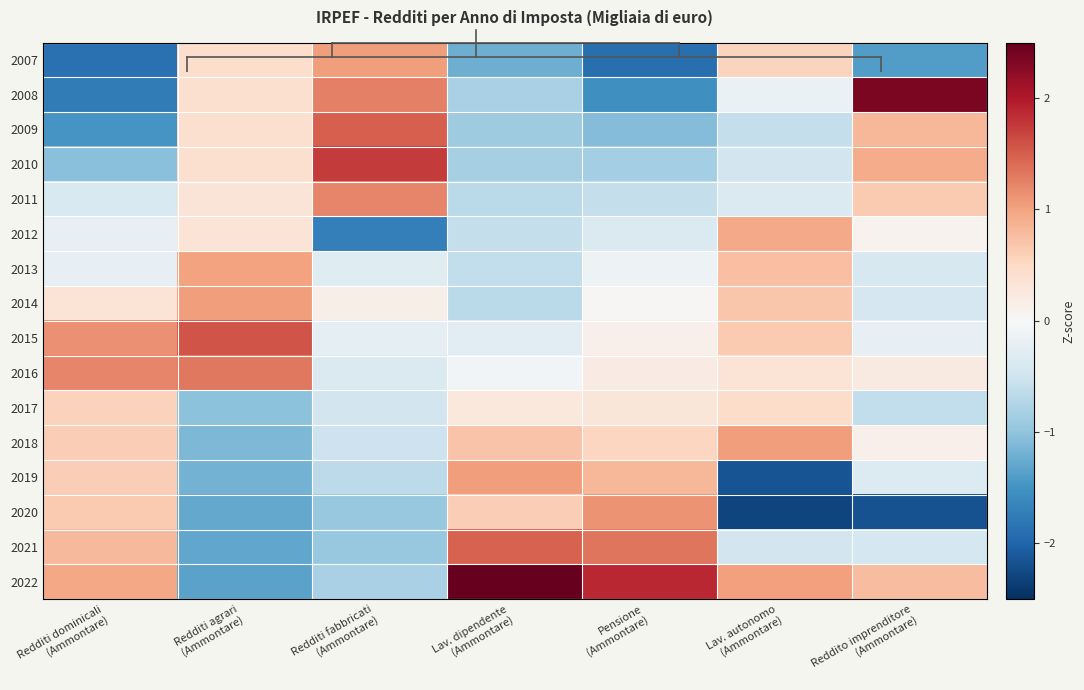

At which category is the sum across all series the highest?

Lav. autonomo
(Ammontare)